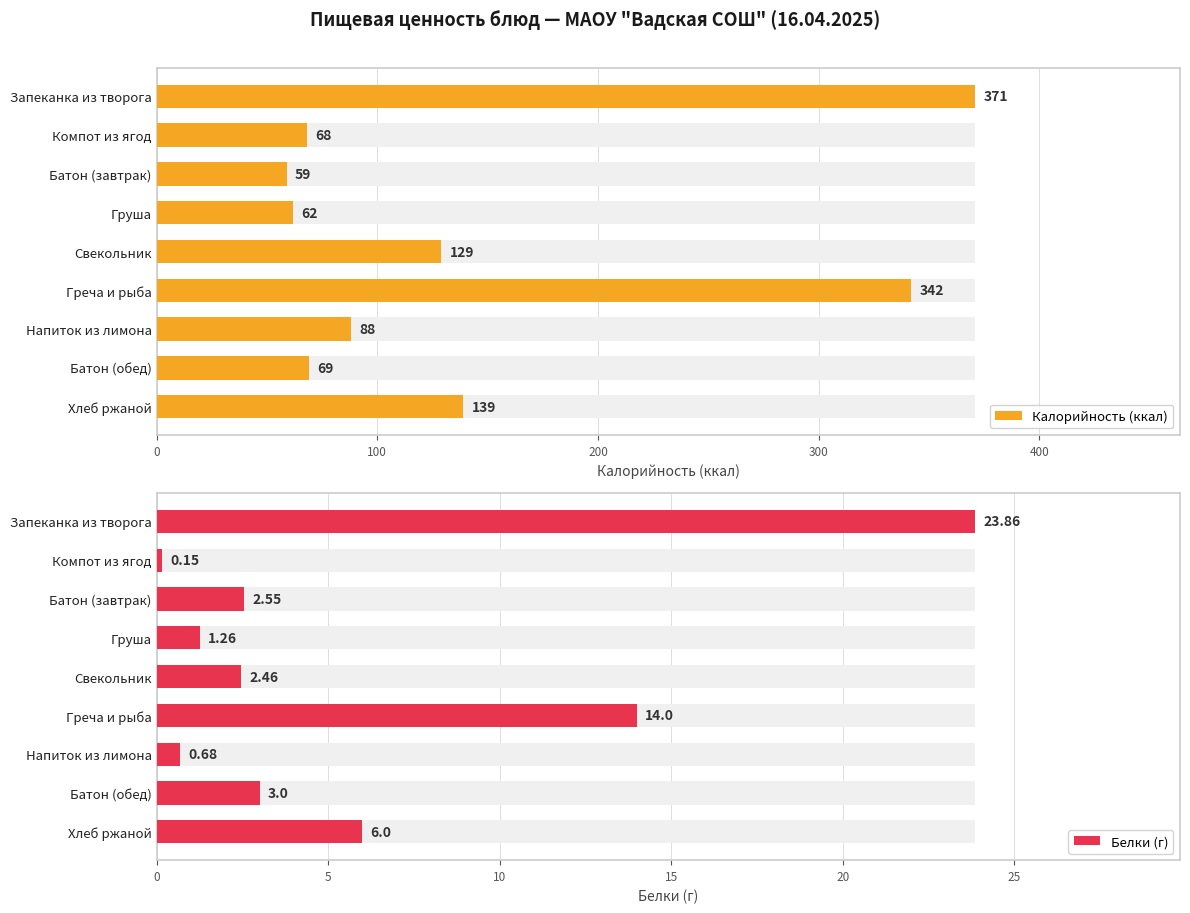

Are the bars horizontal?

Yes